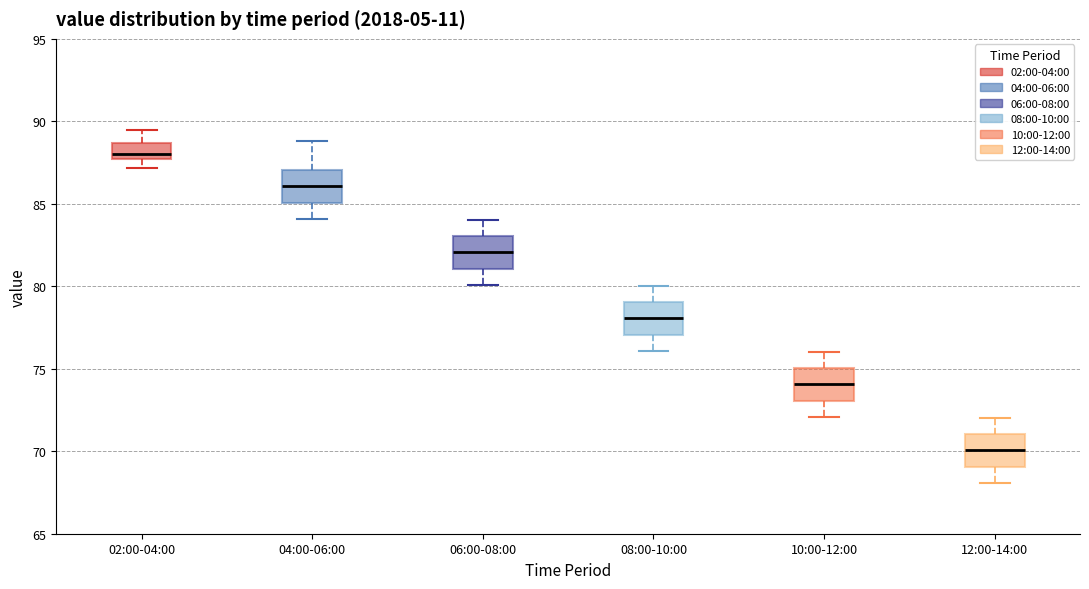

Which box's median line is the highest?

02:00-04:00